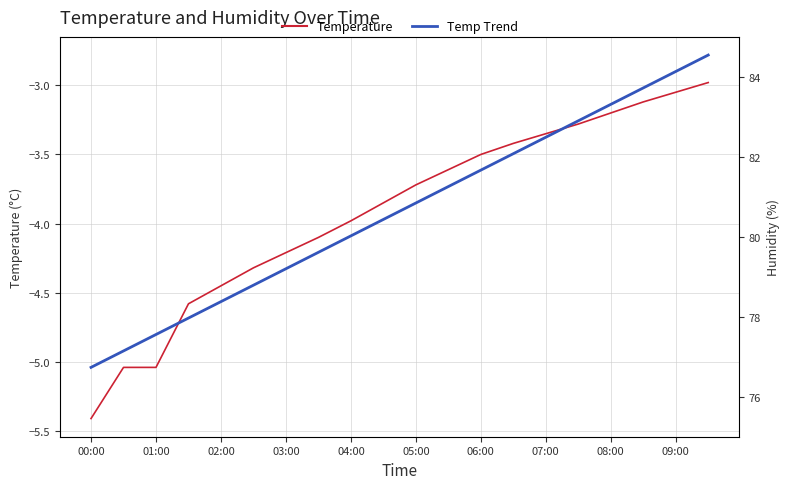

How many intersections are there between Temperature and Temp Trend?

2